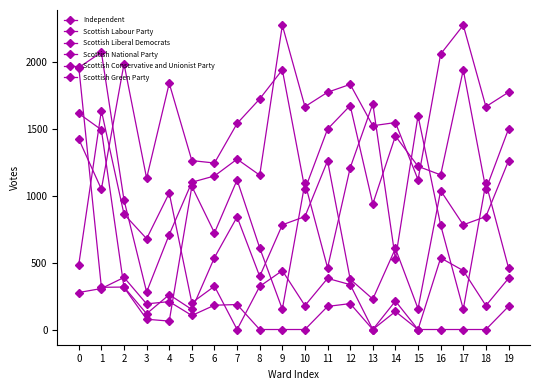

Read the Independent value at 1.

1496